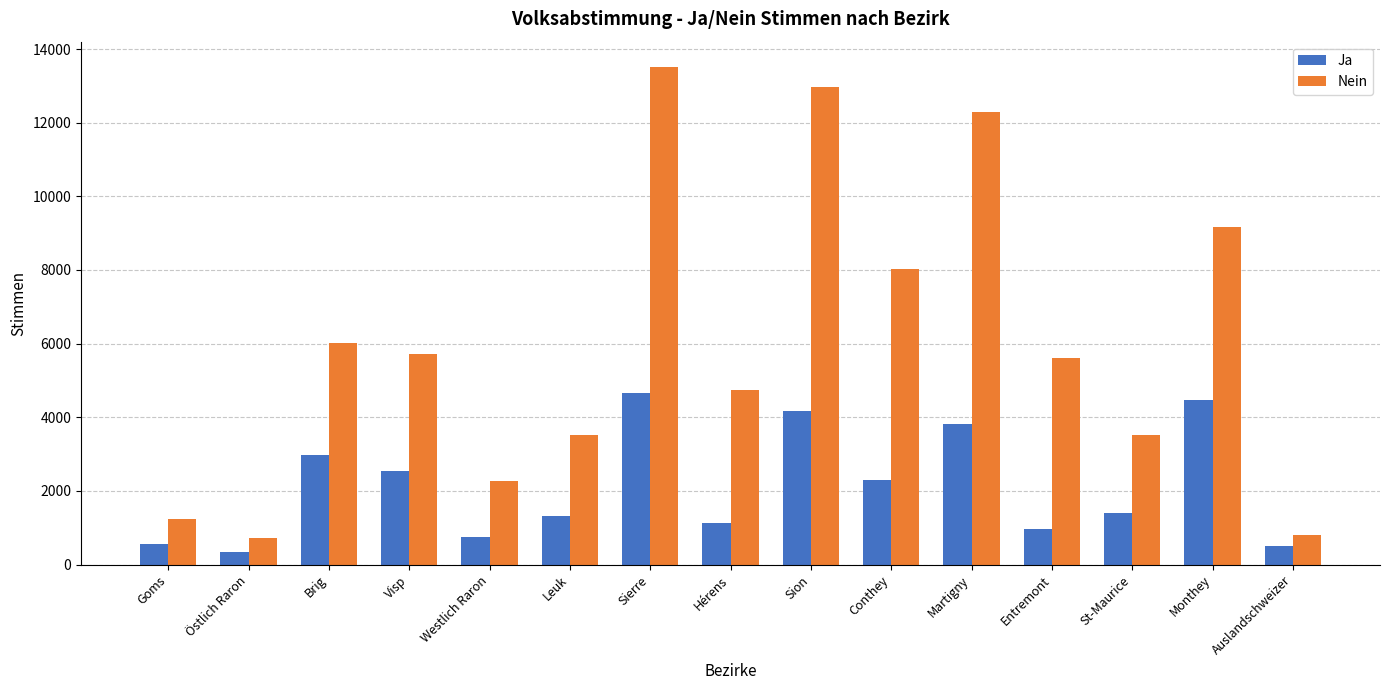

Is the value of Ja at Conthey greater than the value of Nein at Brig?

No